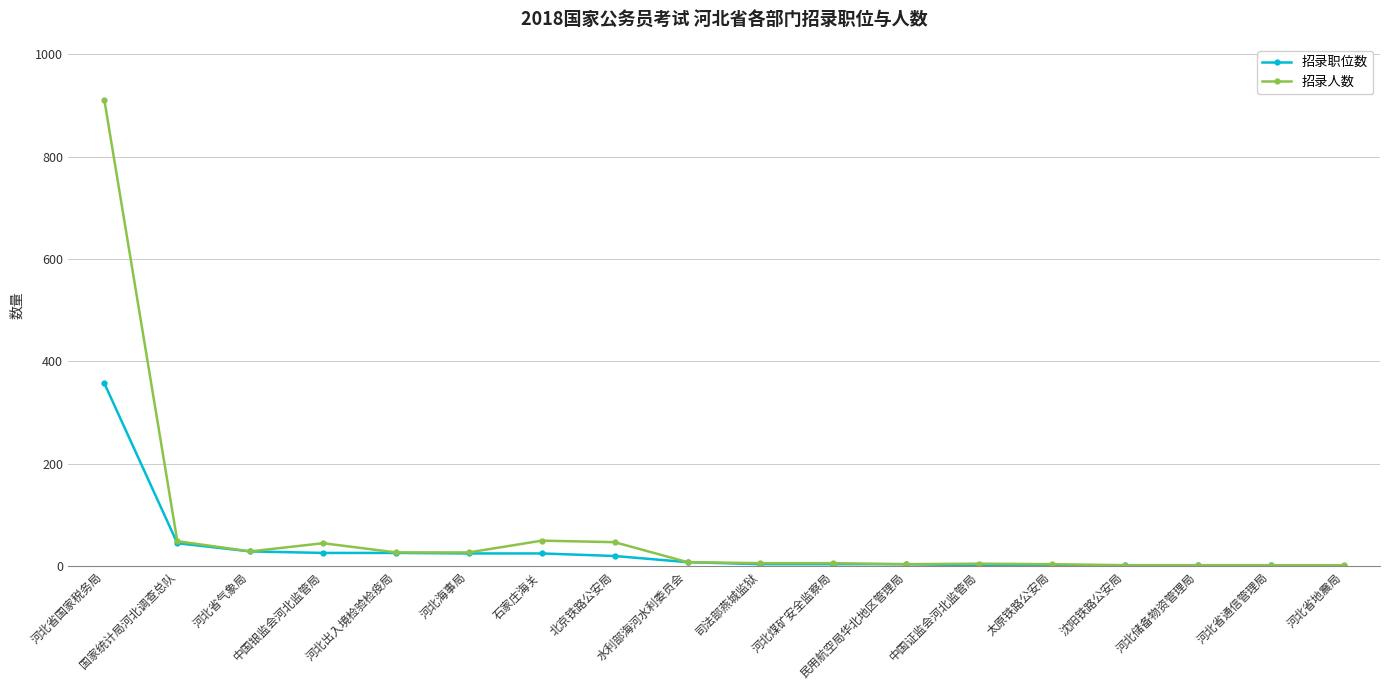

At which category does 招录人数 reach its first local peak?

中国银监会河北监管局